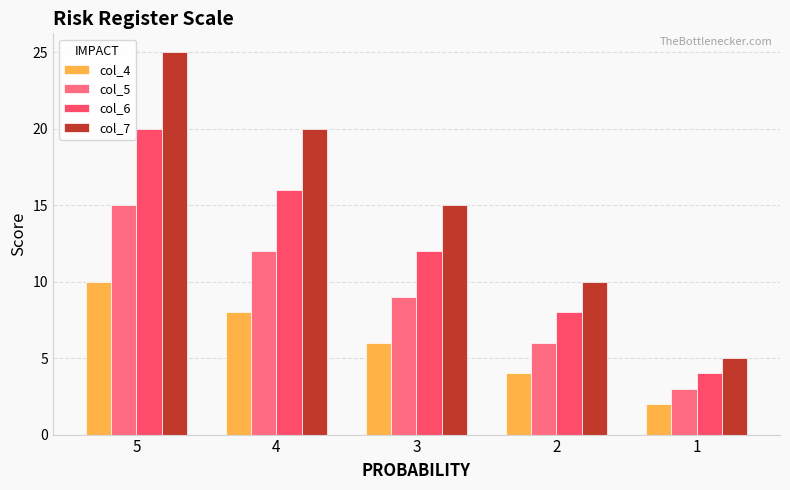

List the series in order of their overall mean, highest first.

col_7, col_6, col_5, col_4